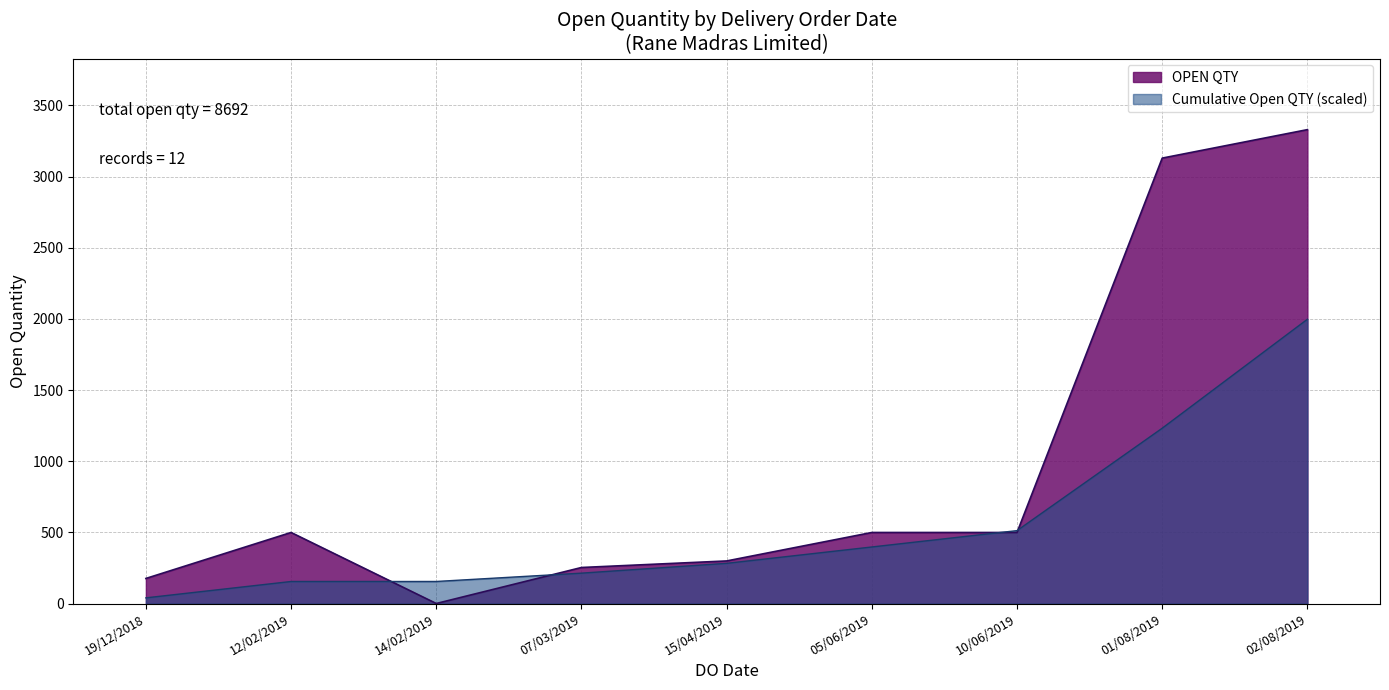

What is the maximum value for OPEN QTY?

3330.0